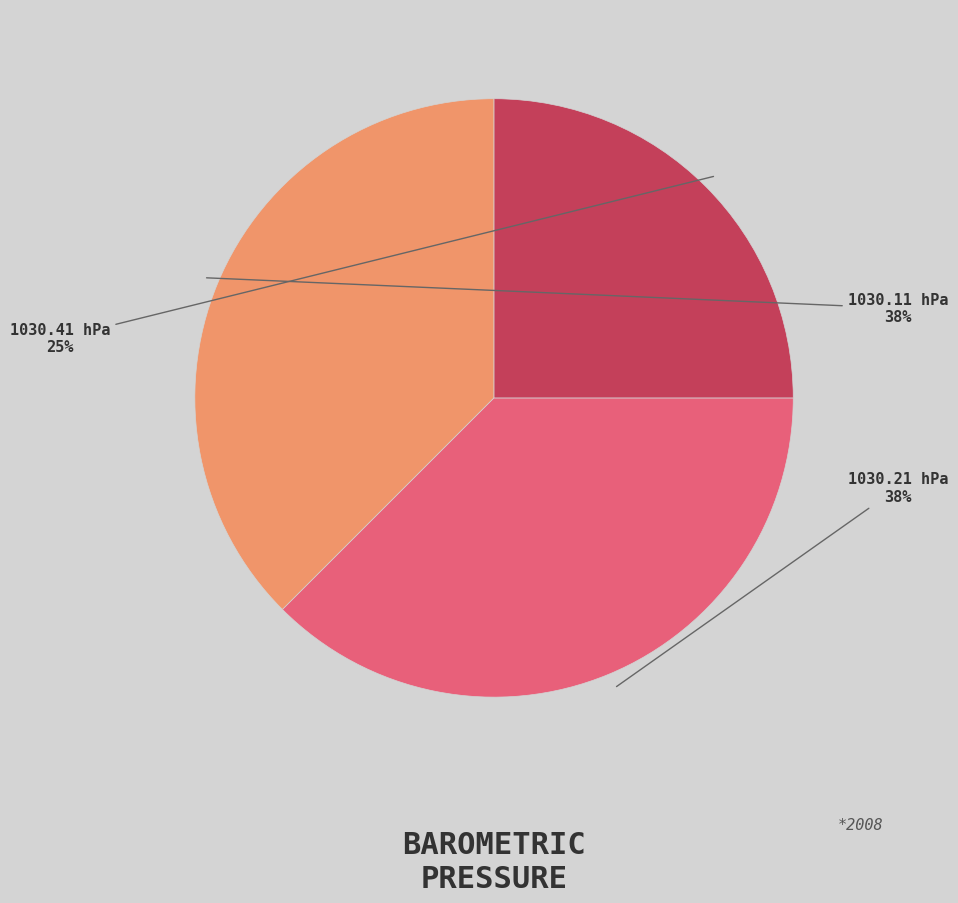

Does any single category account for the majority?

No